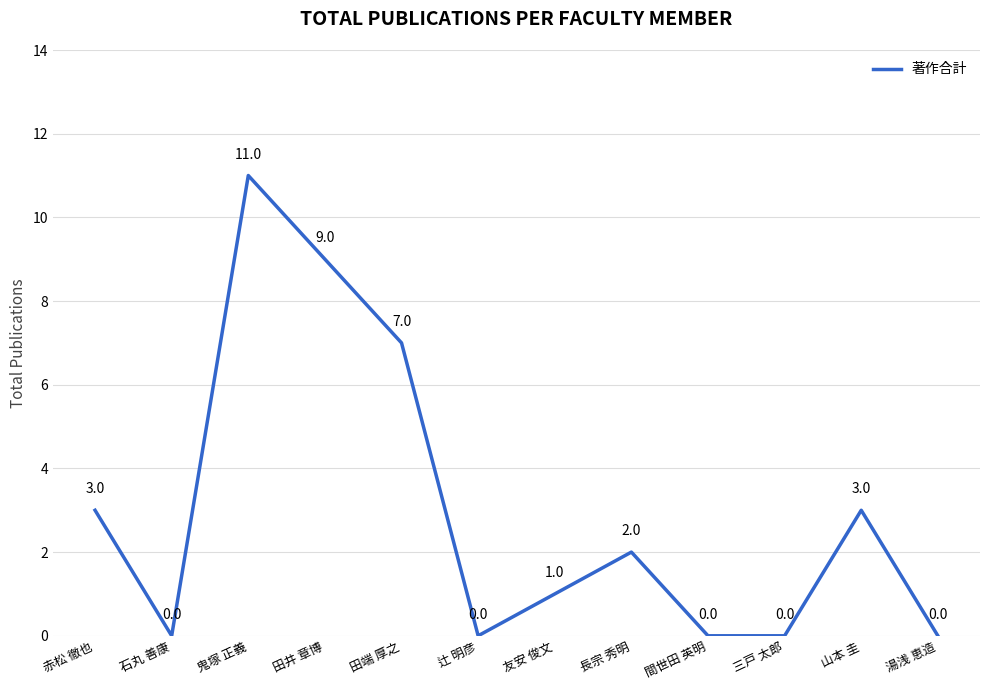

What is the greatest value displayed?

11